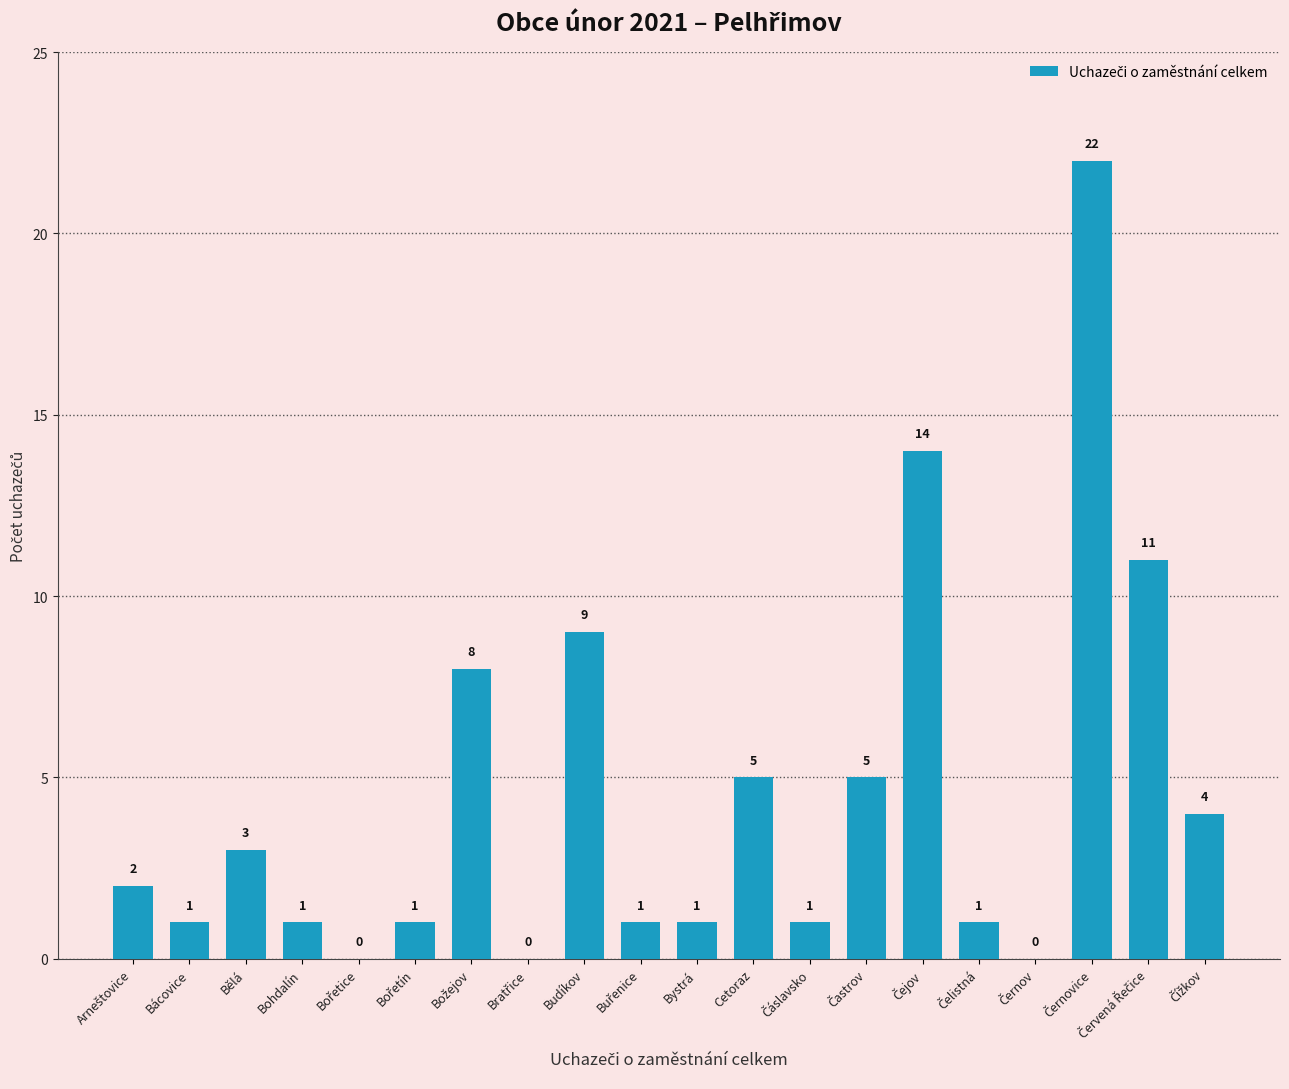

What is the maximum value shown in the chart?

22